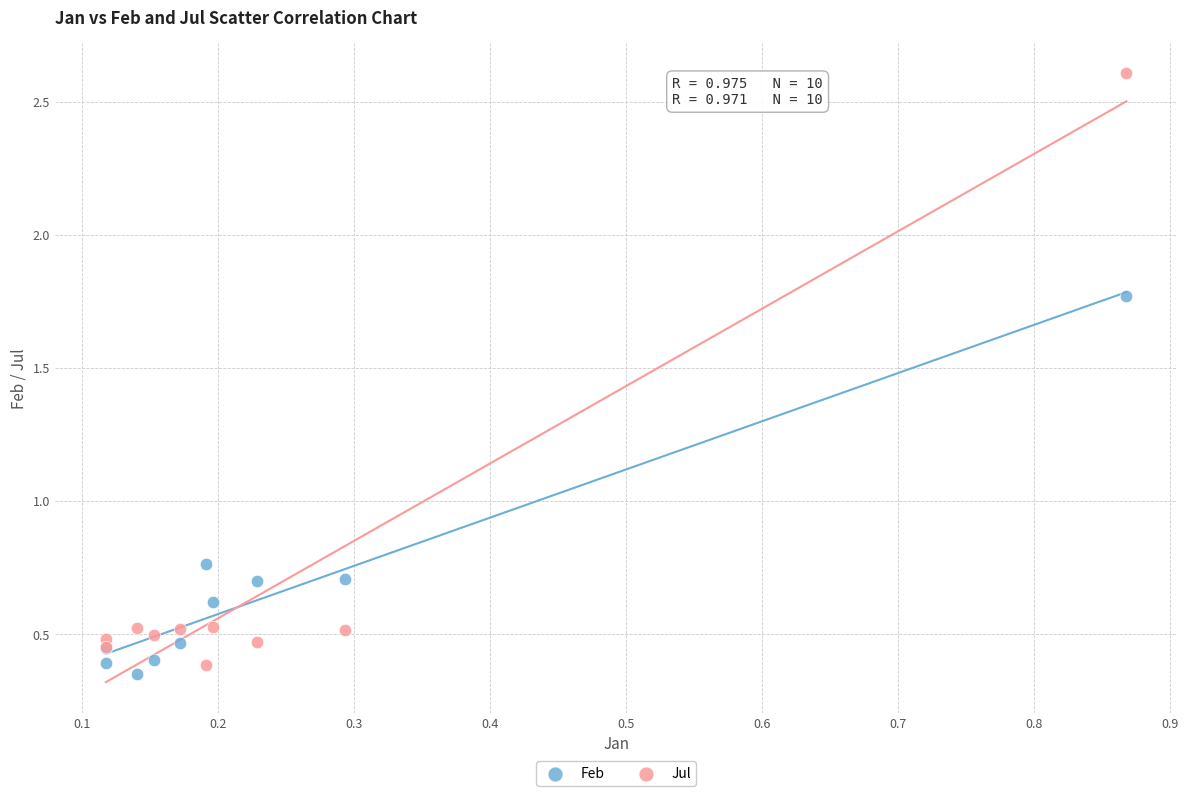

Which series reaches the maximum Y coordinate?

Jul